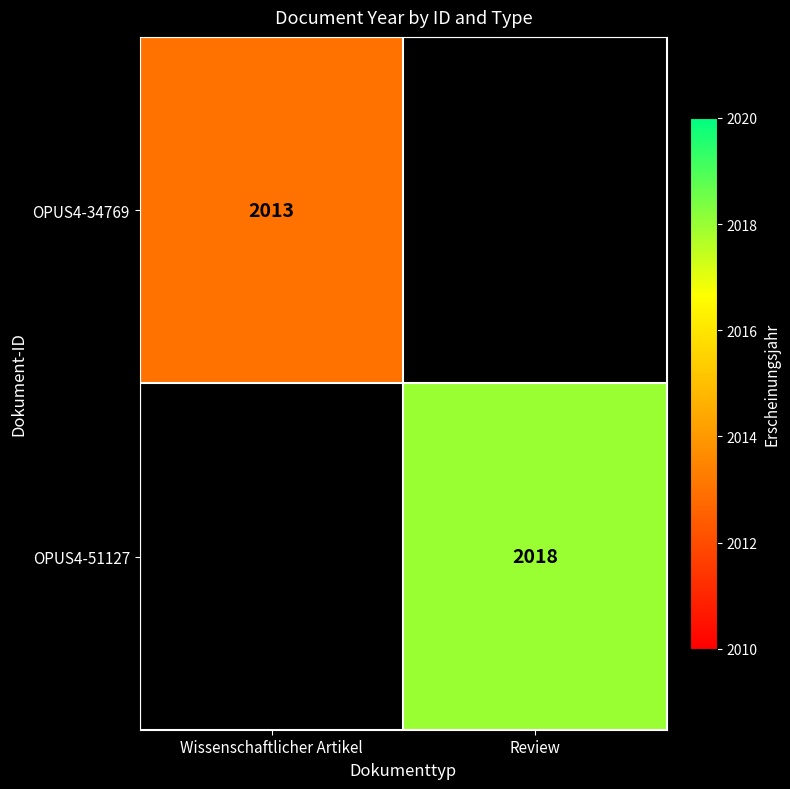

True or false: OPUS4-51127 has a value of 2018 at Review.

True